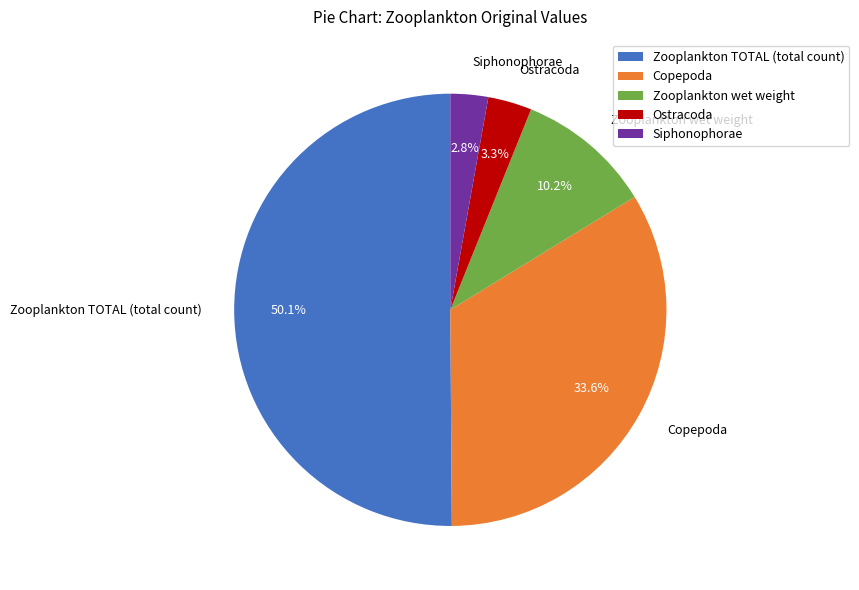

To the nearest percent, what percentage of the pie is Zooplankton TOTAL (total count)?

50%